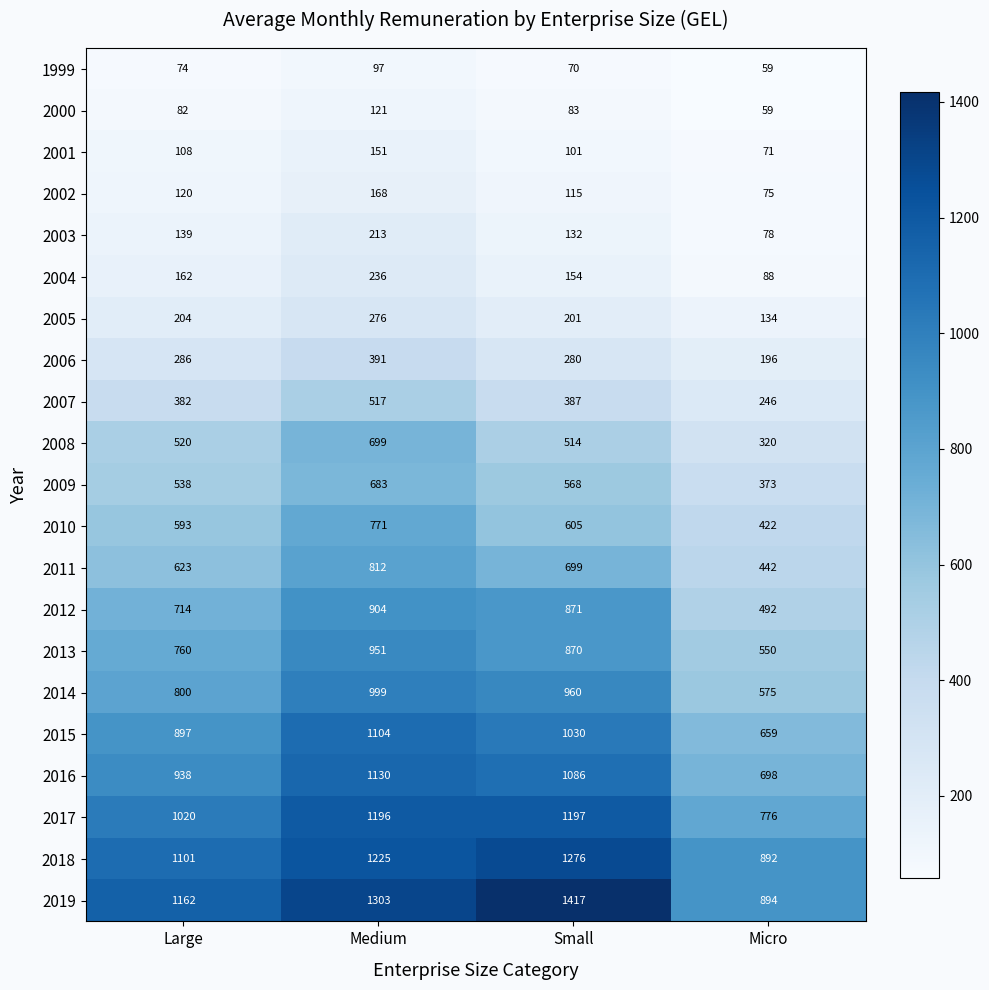

True or false: 2014 has a value of 960 at Small.

True